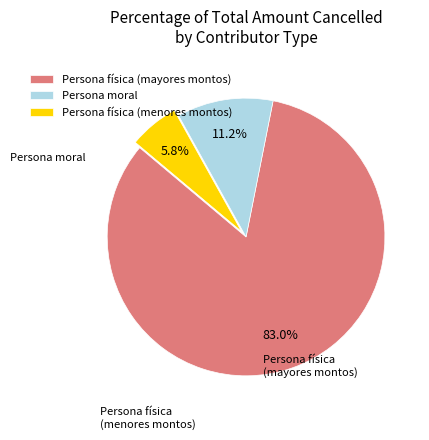

Which category has the biggest portion of the pie?

Persona física (mayores montos)